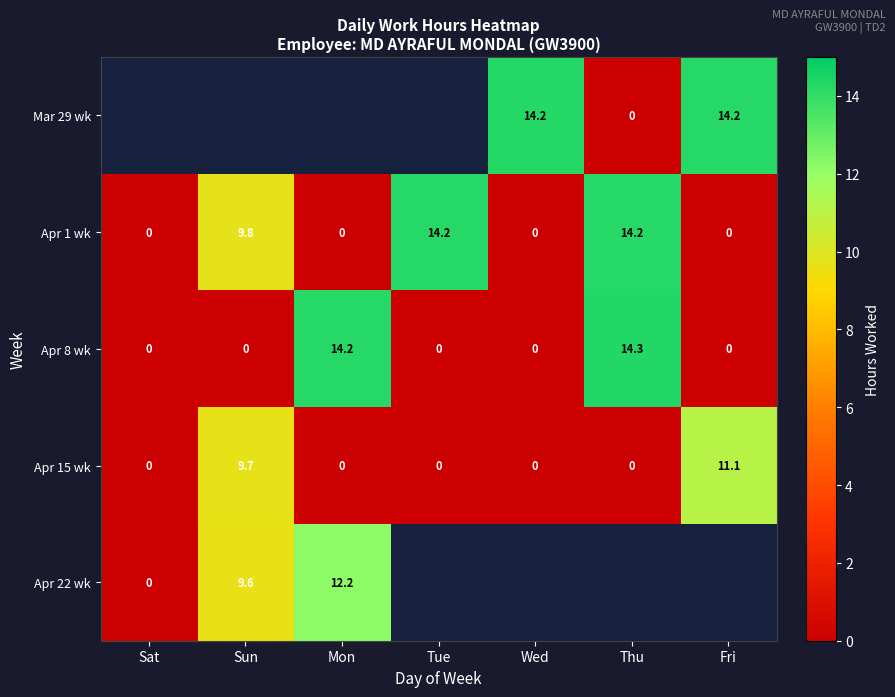

Count the number of data series in this chart.

5